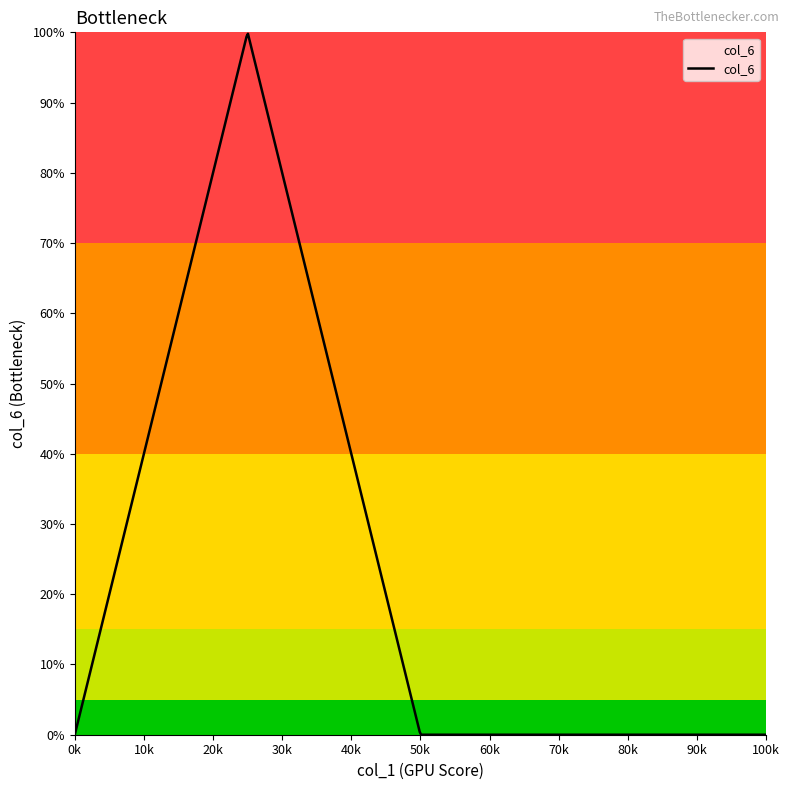

Does the chart display data point markers on the line(s)?

No